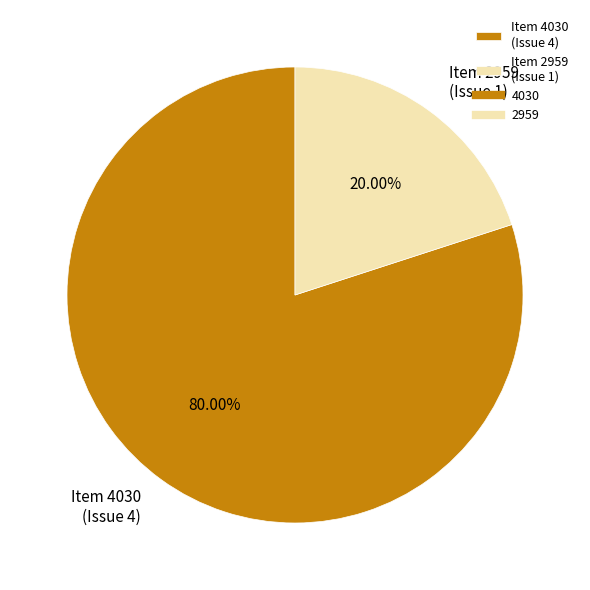

Between Item 4030 (Issue 4) and Item 2959 (Issue 1), which is larger?

Item 4030 (Issue 4)